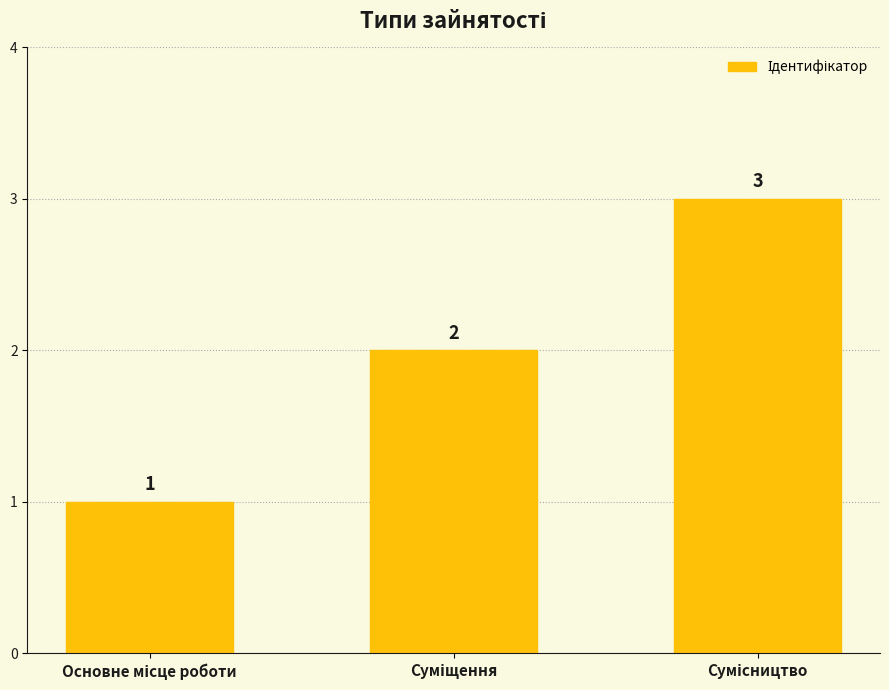

What is the average value?

2